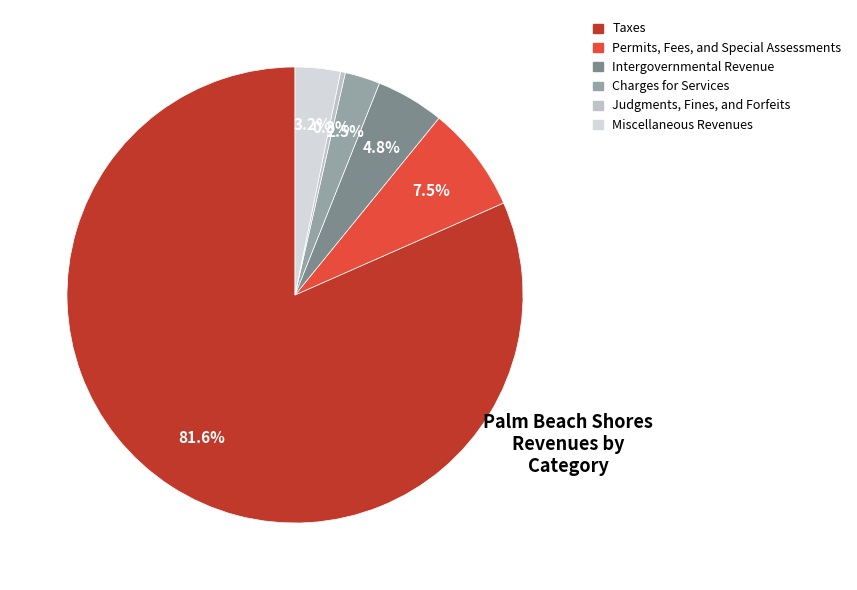

Which category accounts for the majority?

Taxes